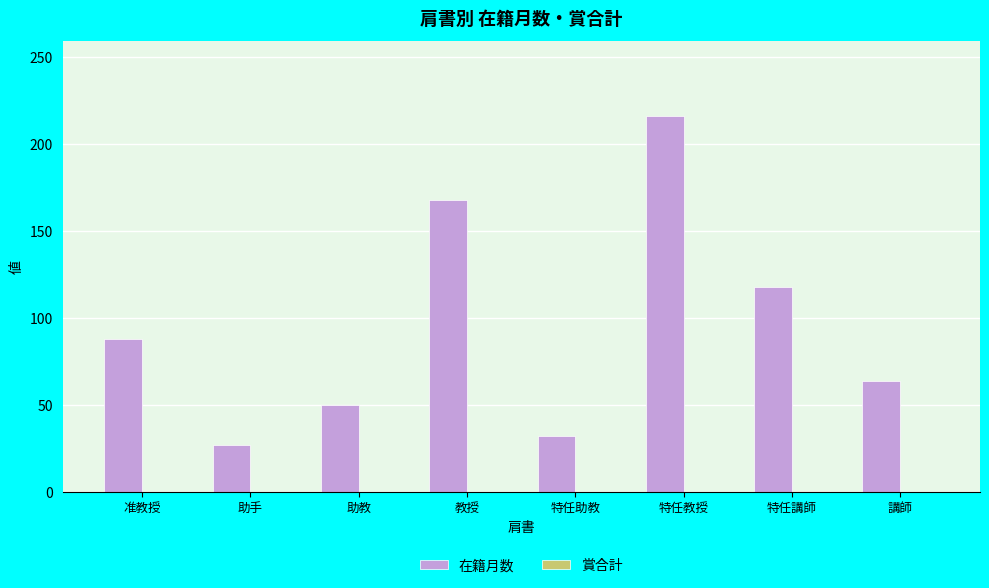

Which series changed the most between 教授 and 特任教授?

在籍月数